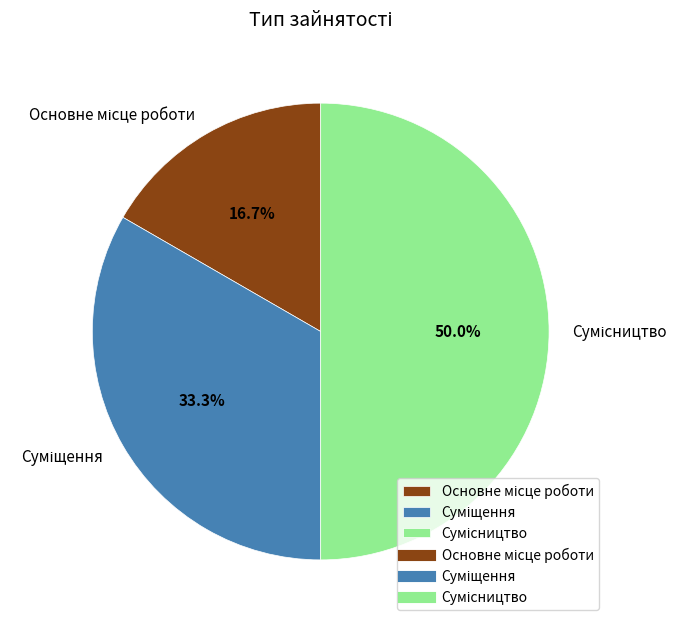

Which slice is the largest?

Сумісництво